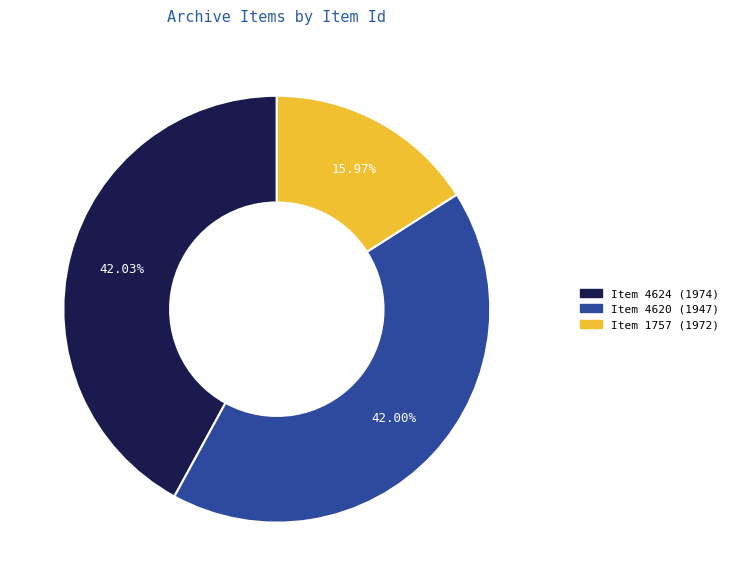

The Item 4620 (1947) slice represents 34% of the pie. True or false?

False